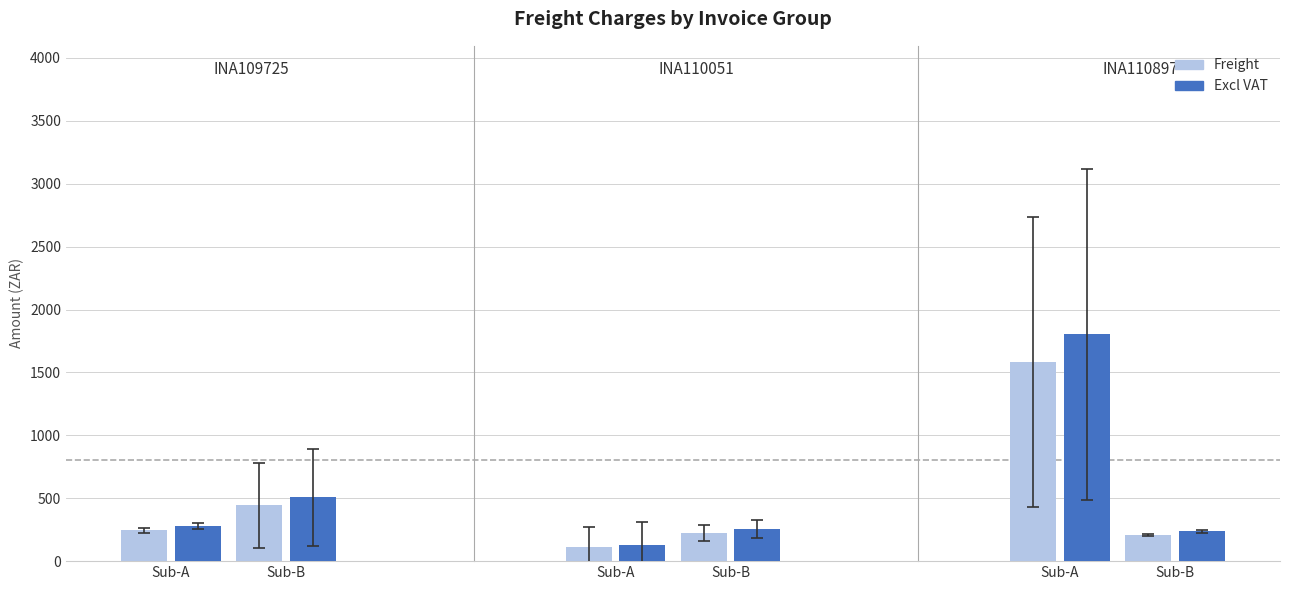

What is the total value across all series at Sub-A?

521.0